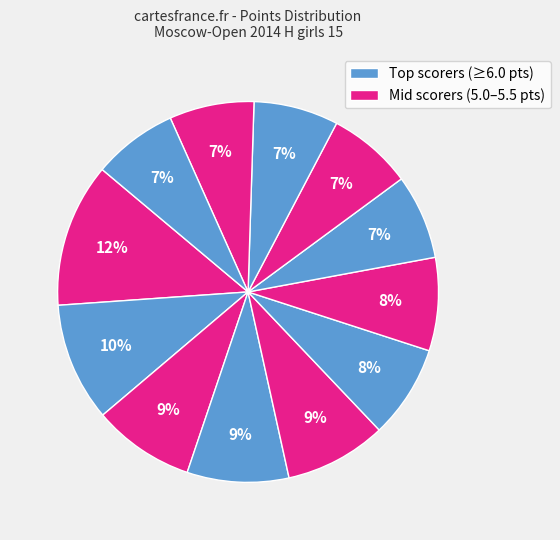

How many segments does this pie chart have?

12